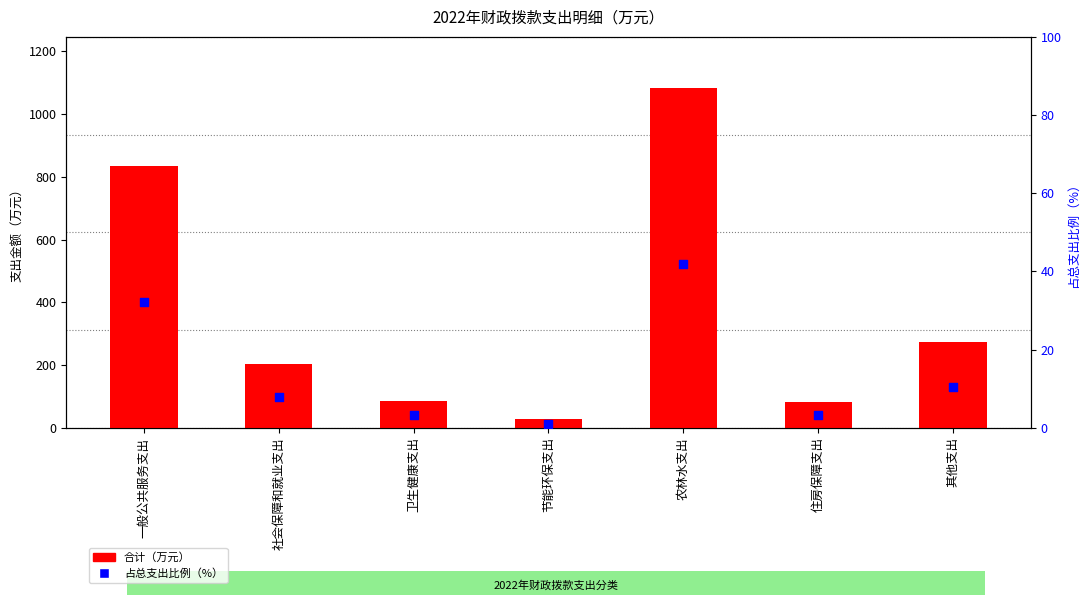

Which series has the largest total across all categories?

合计（万元）